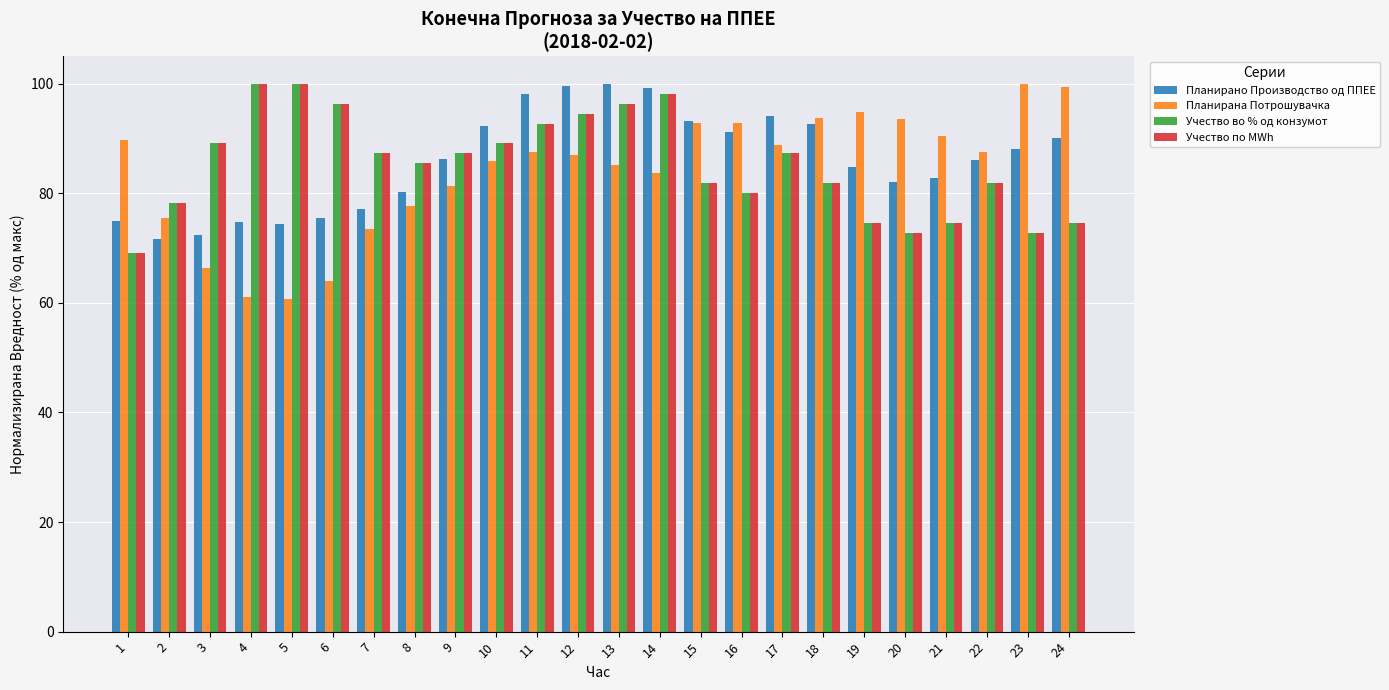

What is the lowest value of the Учество во % од конзумот series?

69.1